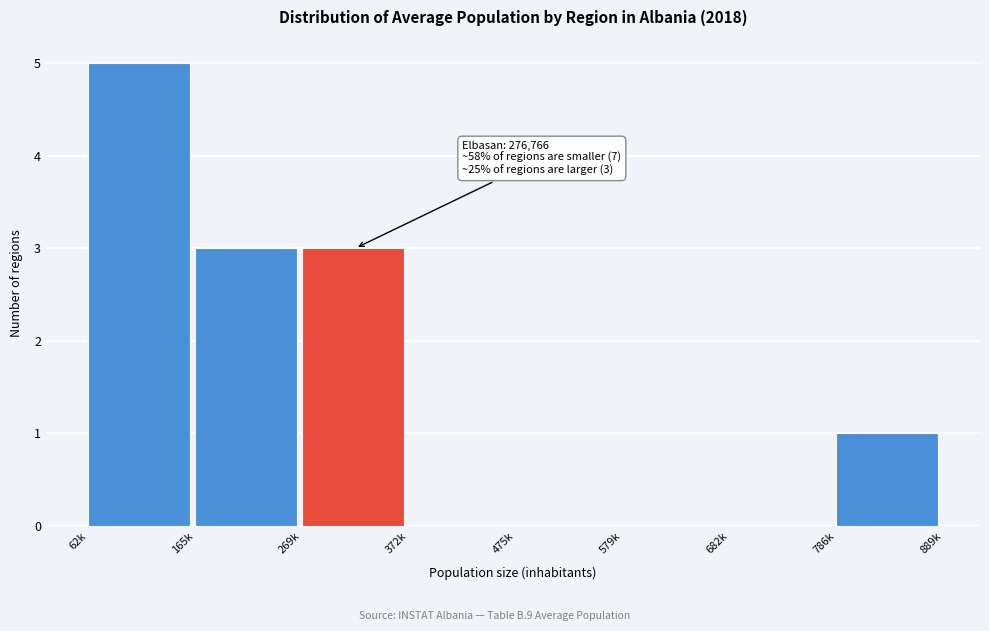

Reading left to right, transcribe all the data shown in this chart.

62k=5	165k=3	269k=3	372k=0	475k=0	579k=0	682k=0	786k=1